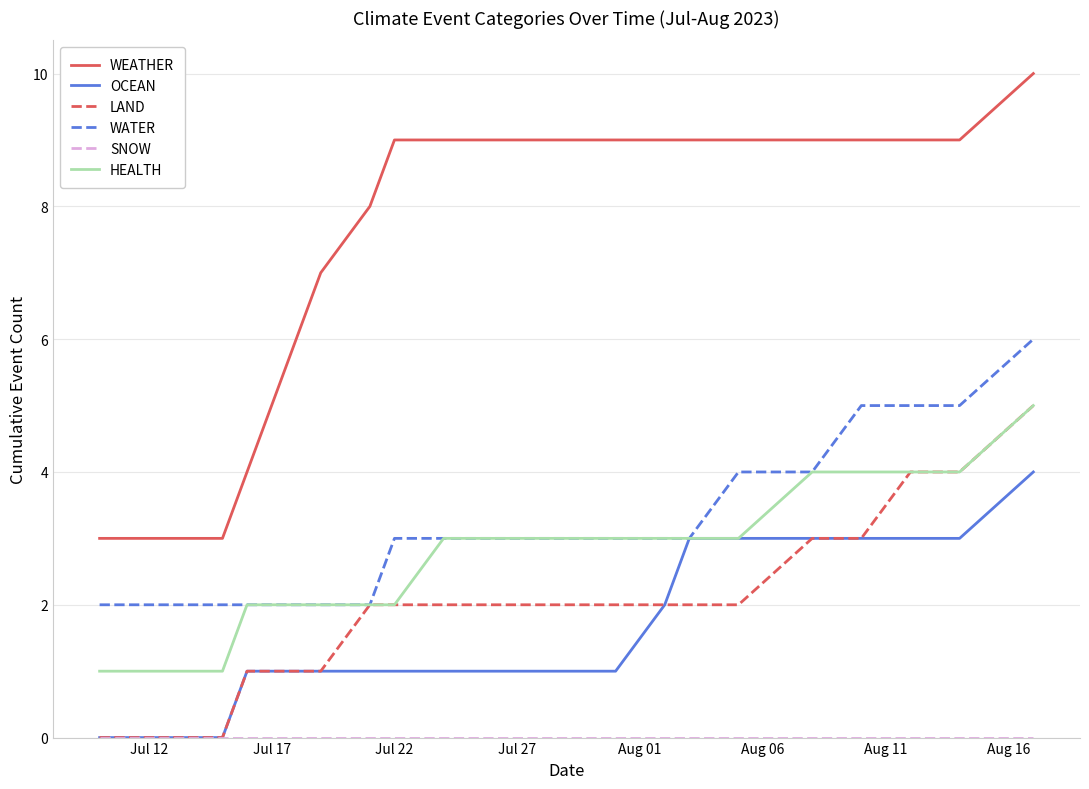

True or false: WEATHER and WATER intersect in this chart.

False